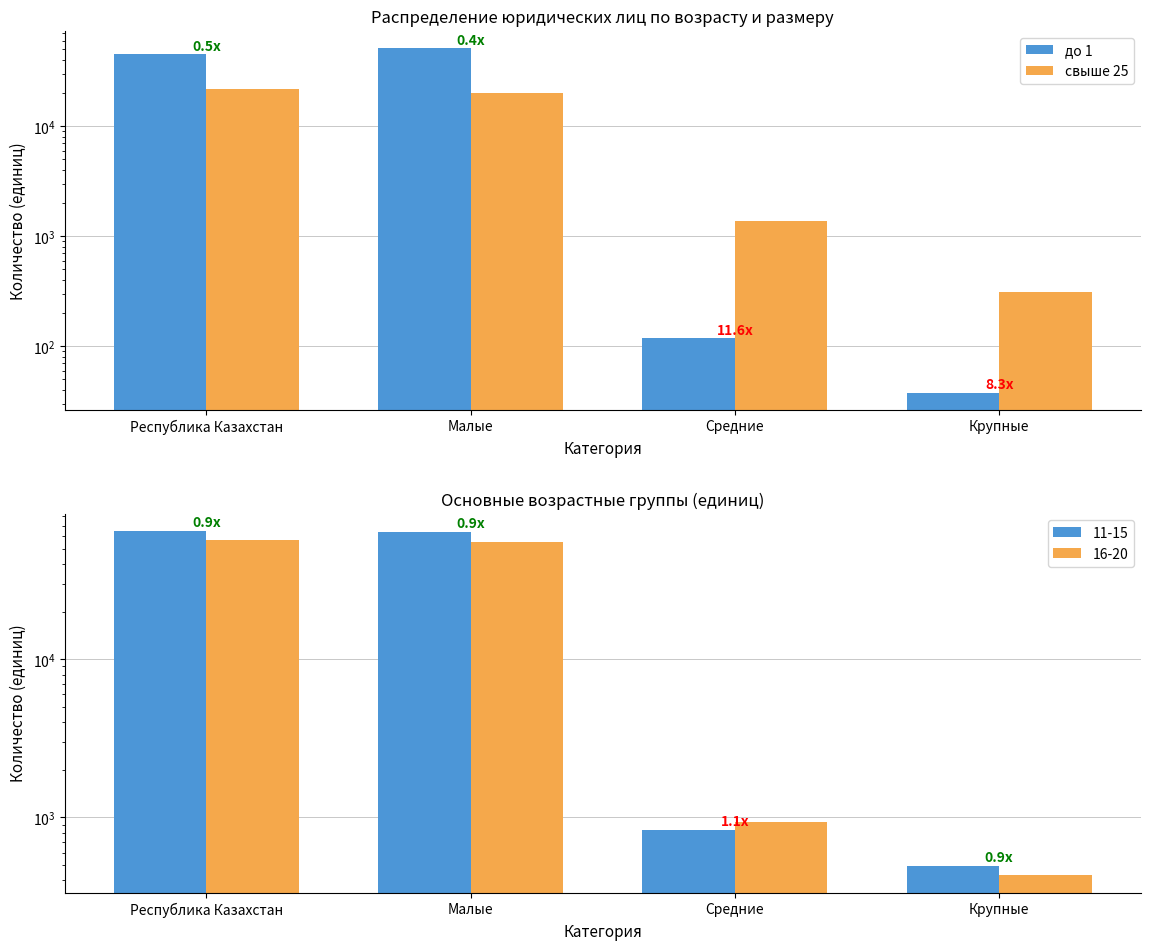

At which category is the sum across all series the highest?

Малые